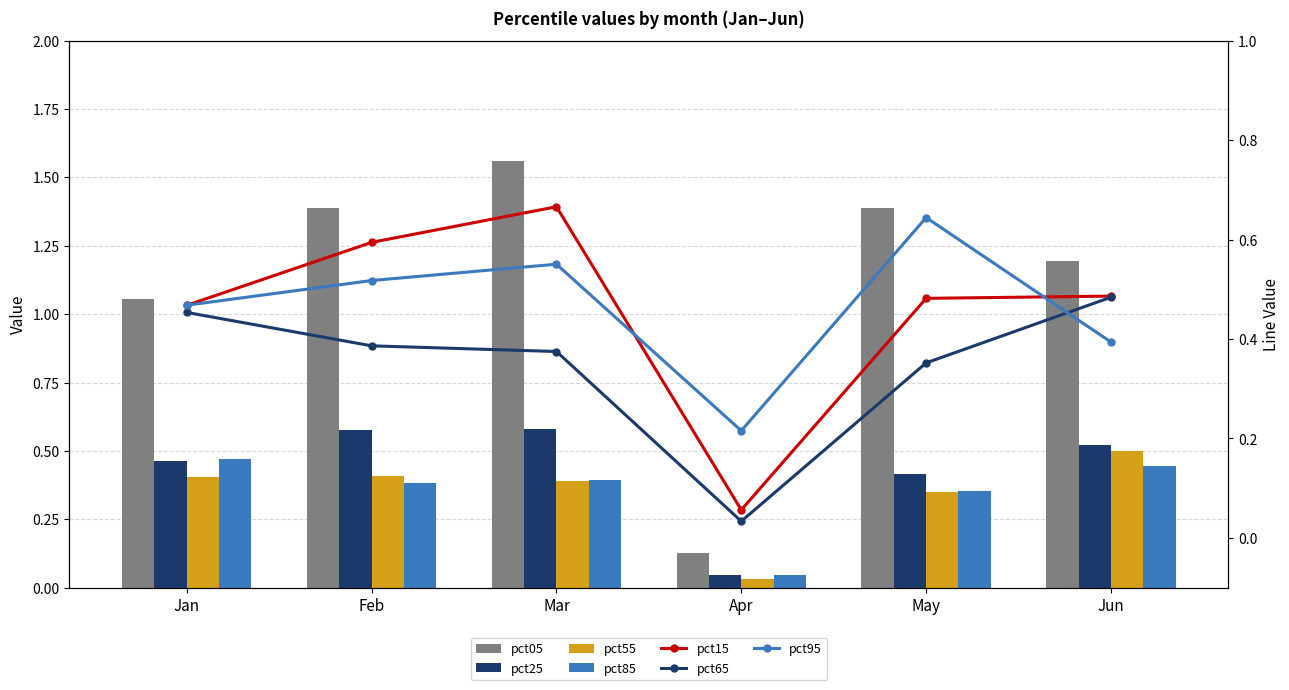

The value of pct55 at Feb is 0.4. True or false?

True